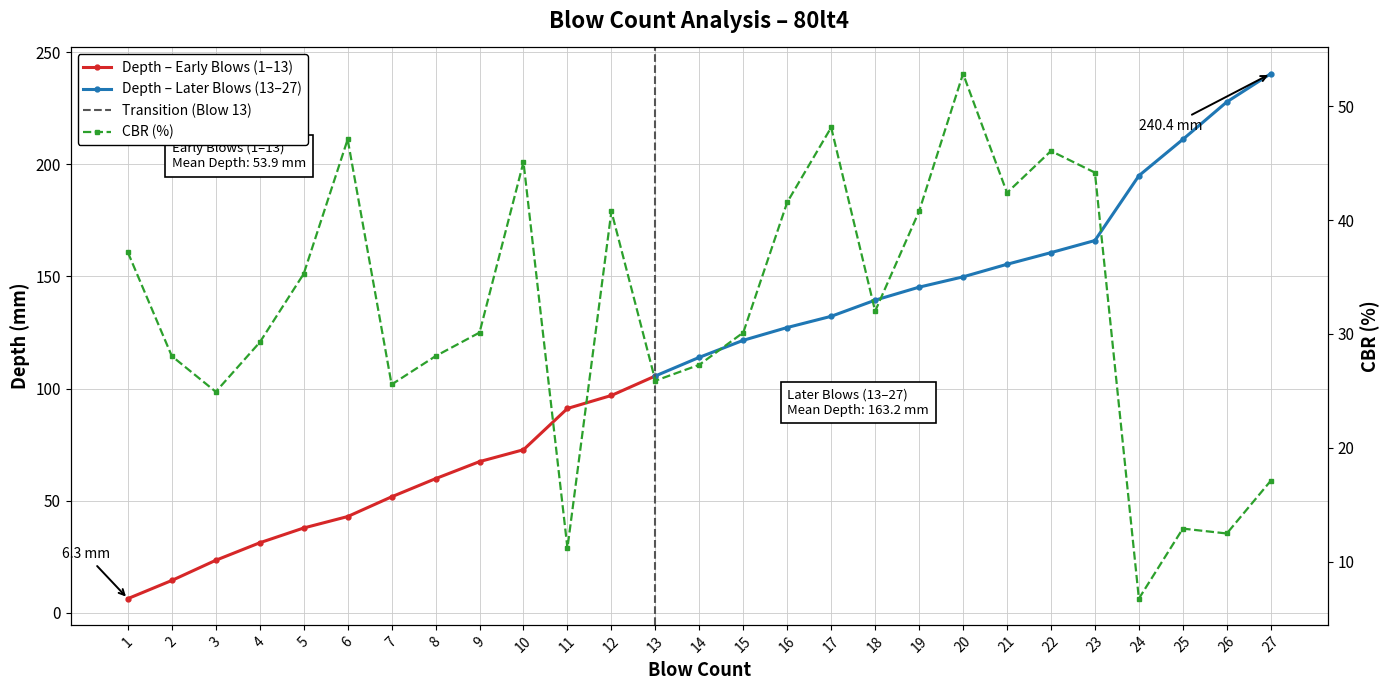

What is the change in value from 10 to 16?

-3.5